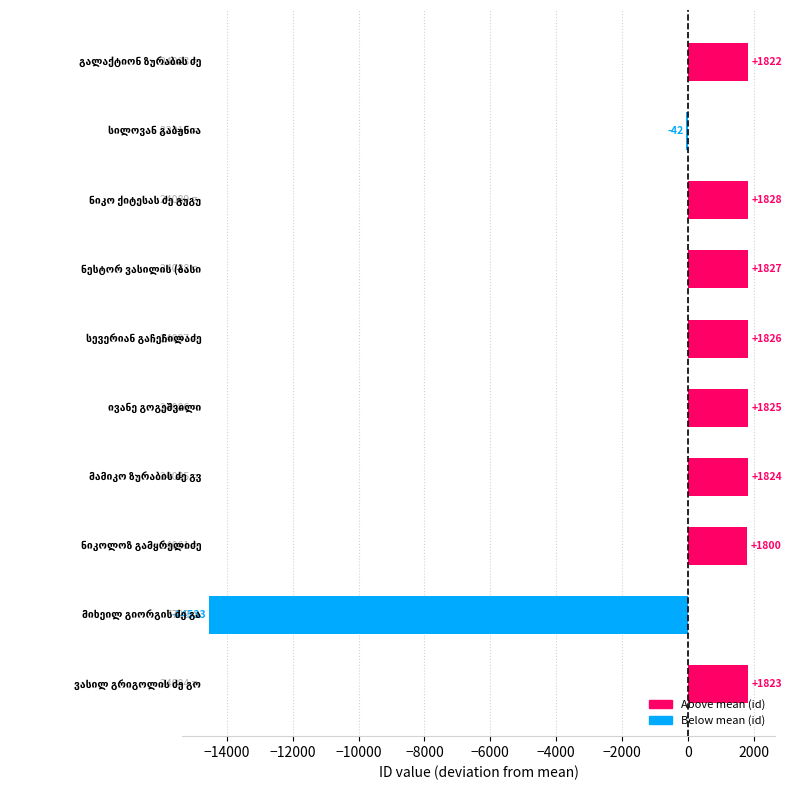

What is the greatest value displayed?

1828